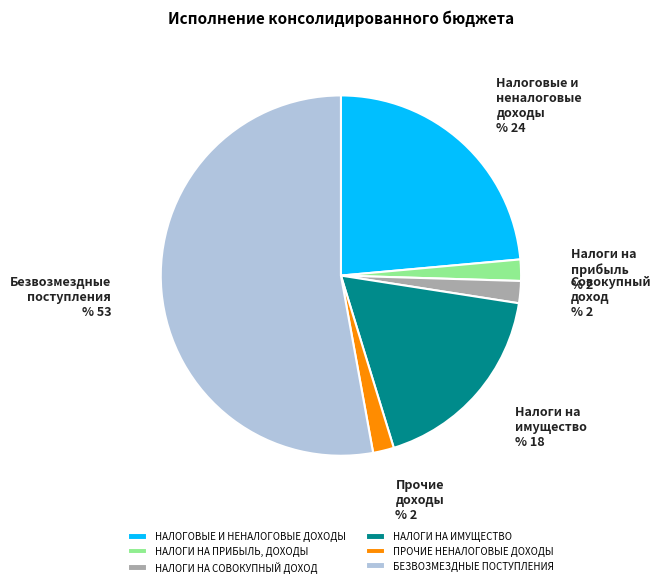

Combined, do ПРОЧИЕ НЕНАЛОГОВЫЕ ДОХОДЫ and НАЛОГОВЫЕ И НЕНАЛОГОВЫЕ ДОХОДЫ account for over 50%?

No